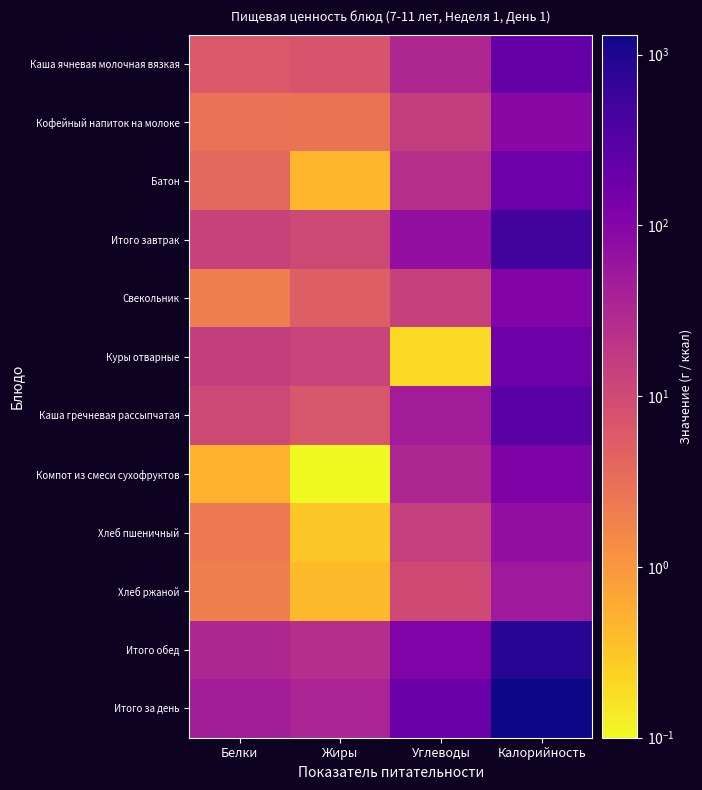

Which has a higher value, Белки or Калорийность?

Калорийность